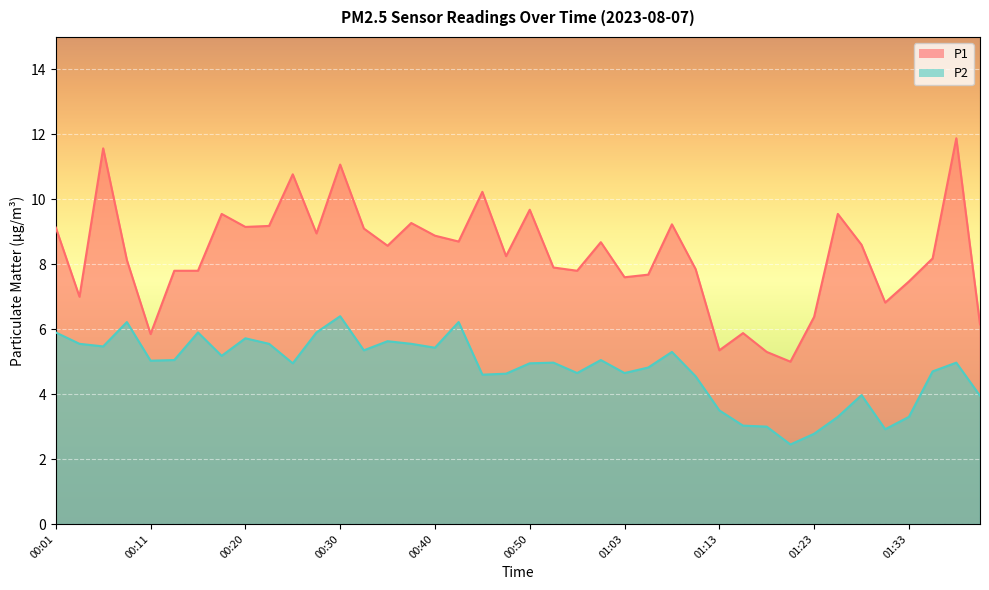

Is the value of P1 at 01:40 greater than the value of P2 at 01:36?

Yes